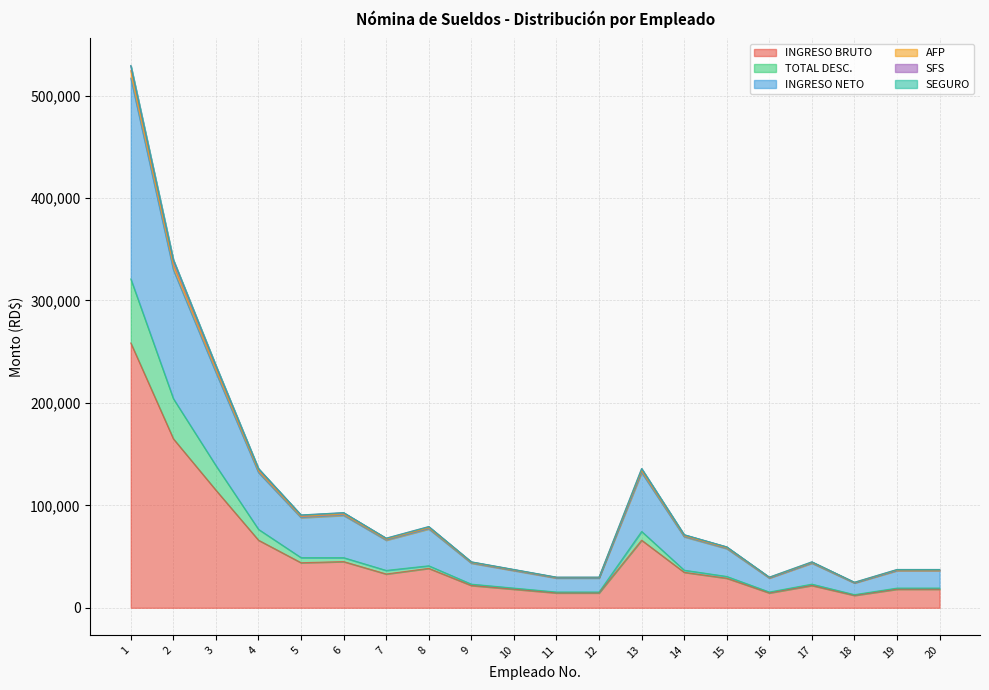

True or false: INGRESO BRUTO and TOTAL DESC. intersect in this chart.

False